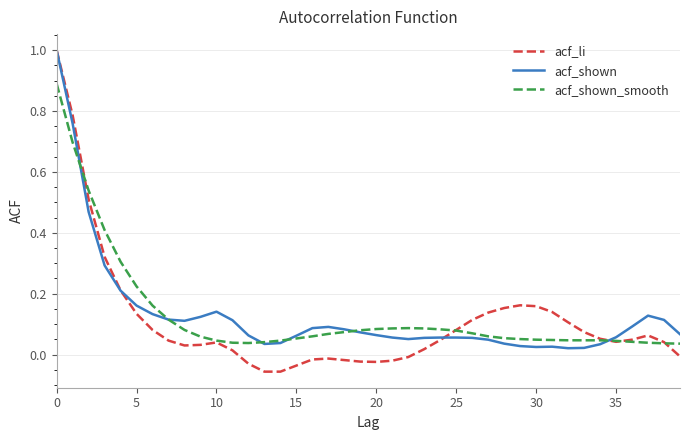

What is the maximum value shown in the chart?

1.0